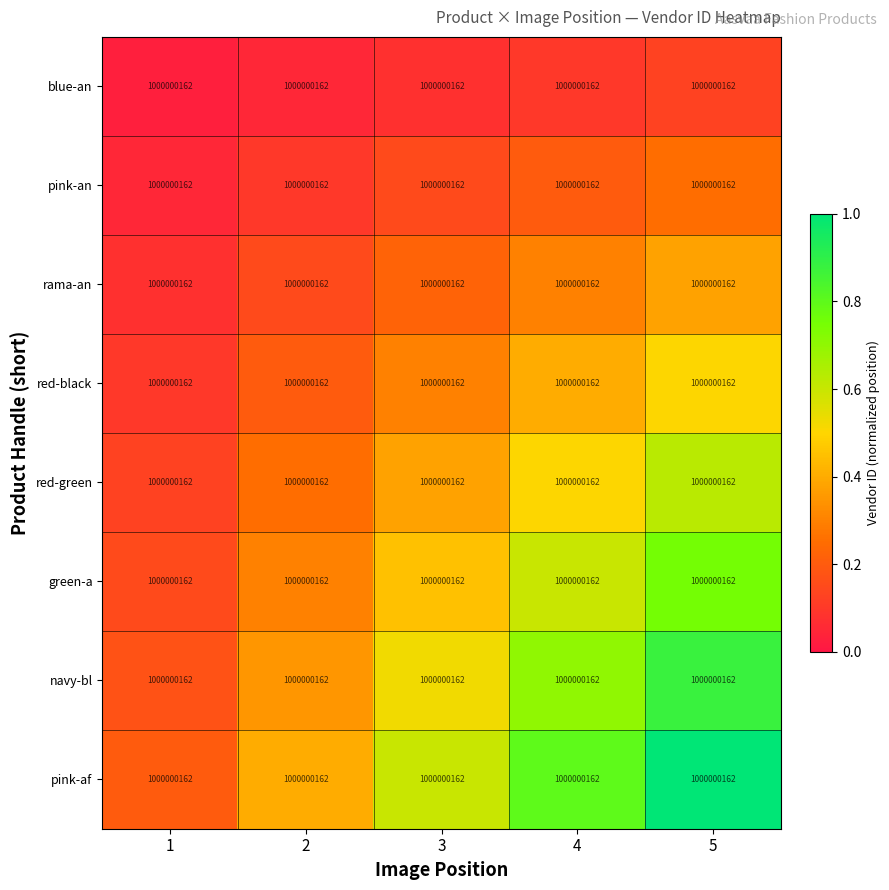

Is it true that pink-af equals 0.2 at 2?

False